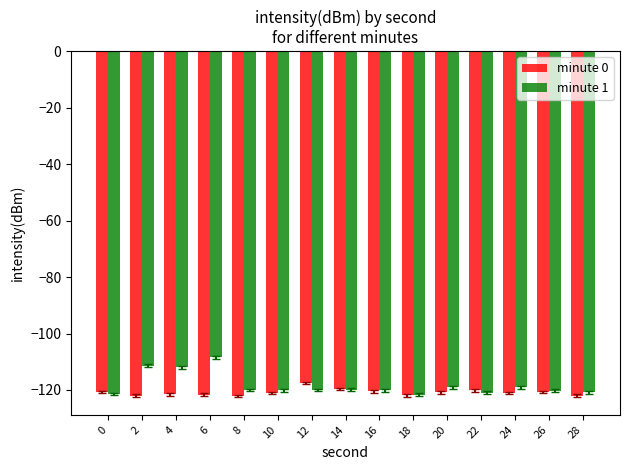

True or false: minute 0 has a value of -120.8 at 20.

True